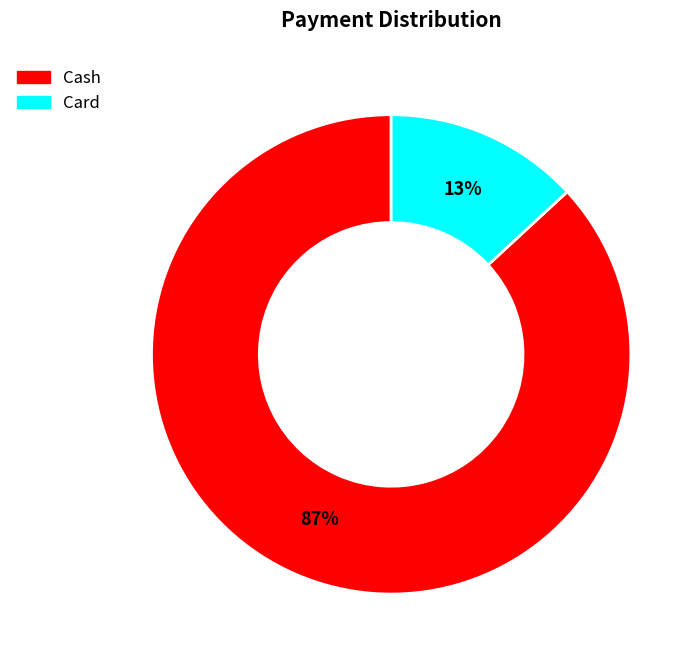

To the nearest percent, what is the average slice percentage?

50%